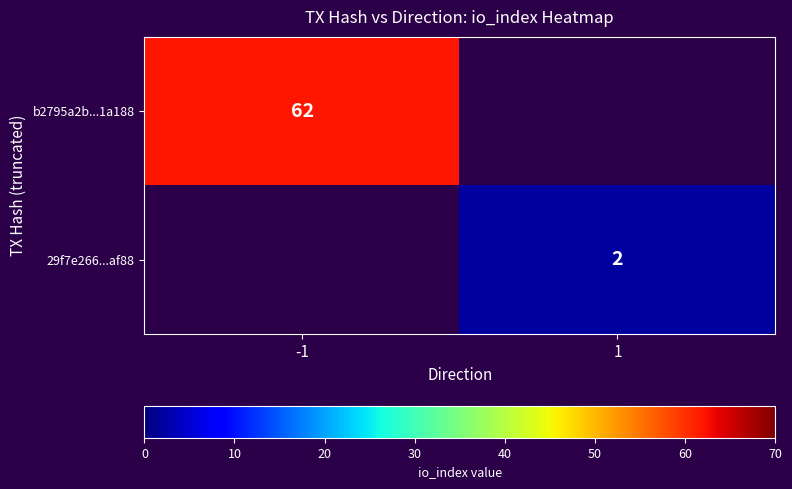

True or false: 29f7e266...af88 has a value of 1 at 1.

False